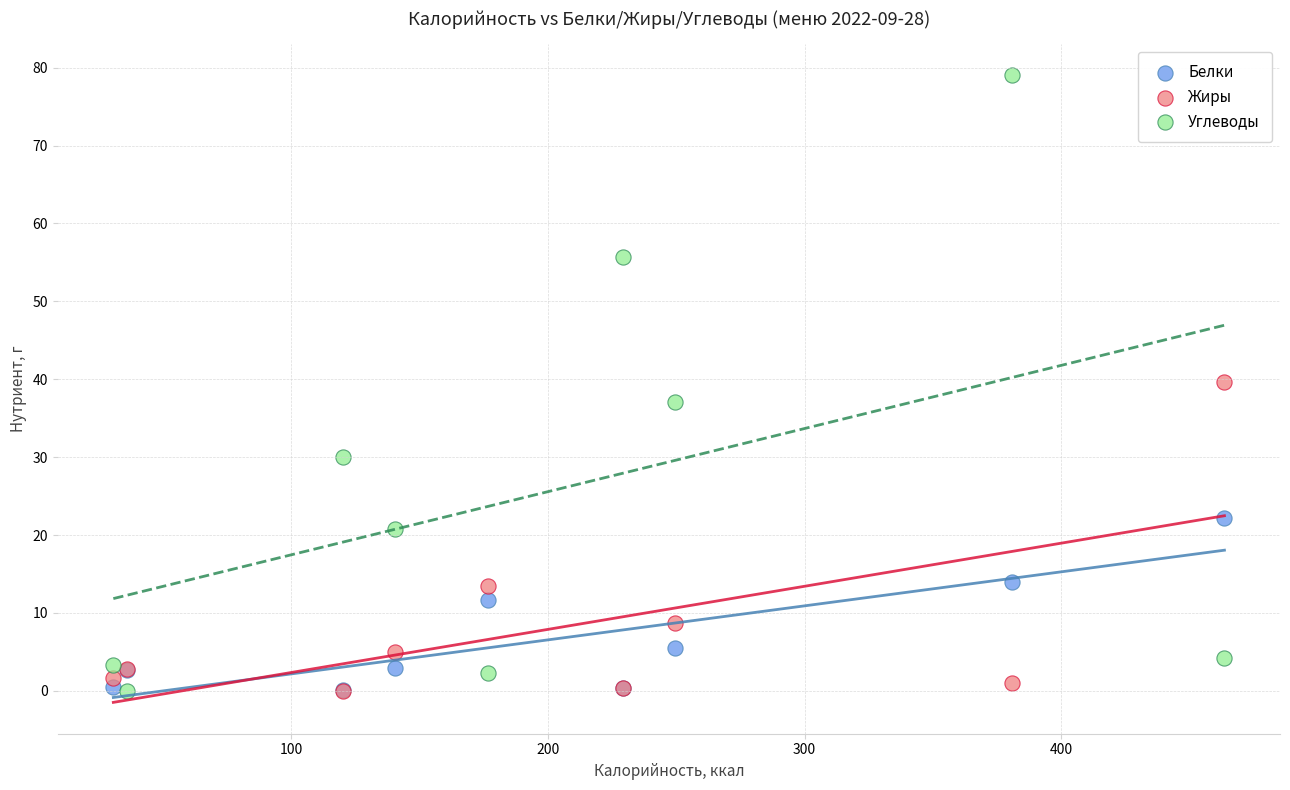

What are all the series names shown in the legend?

Белки, Жиры, Углеводы